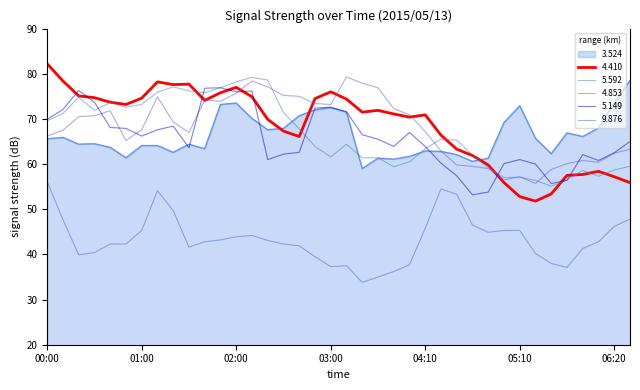

What is the smallest value displayed?

33.8